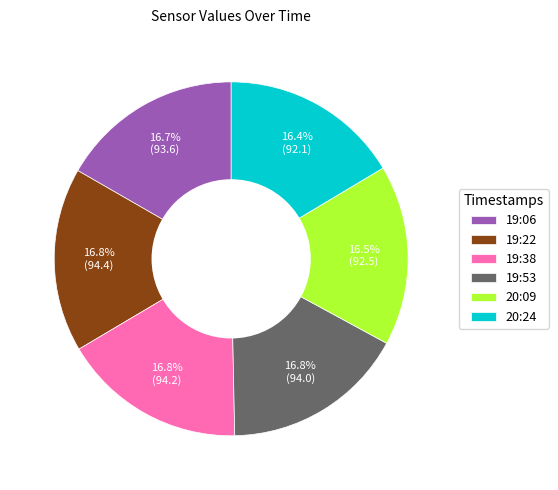

To the nearest percent, what is the average slice percentage?

17%